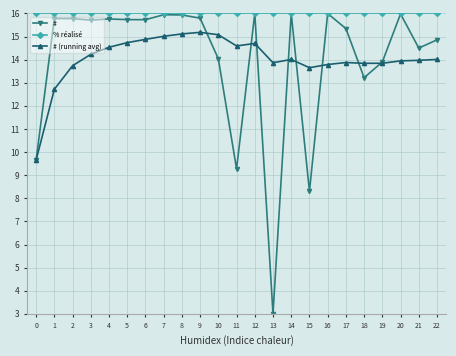

What is the value of the % réalisé point at the 20th from the left?

16.0